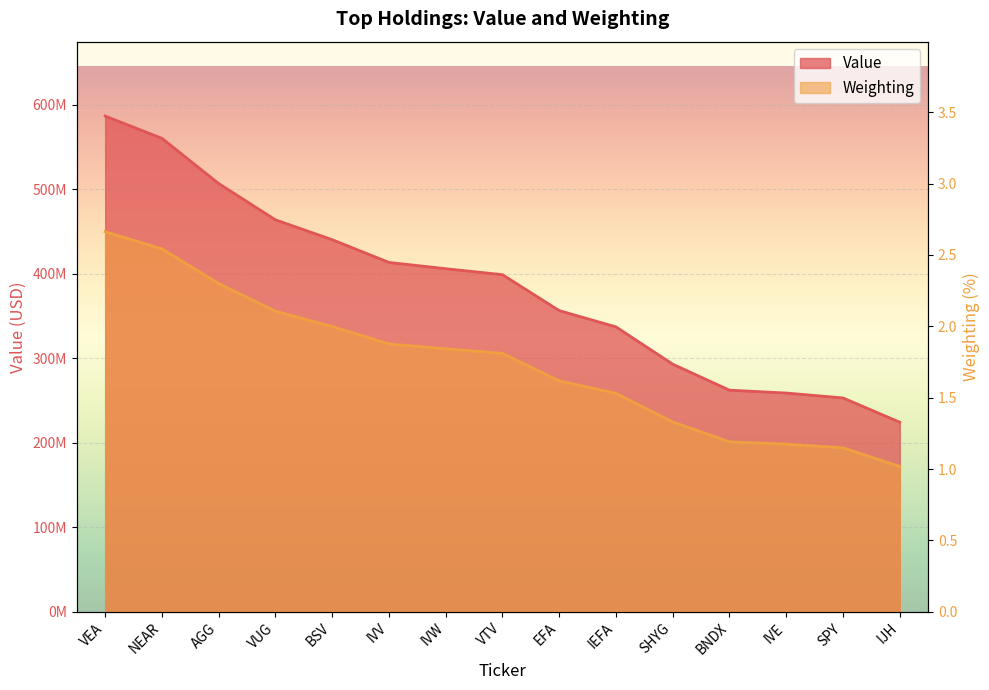

Reading left to right, transcribe all the data shown in this chart.

Value: 586384000.0	560038000.0	506545000.0	463630000.0	440142000.0	413251000.0	405835000.0	398756000.0	356282000.0	337028000.0	292902000.0	262156000.0	258777000.0	252971000.0	224276000.0
Weighting: 2.7	2.5	2.3	2.1	2.0	1.9	1.8	1.8	1.6	1.5	1.3	1.2	1.2	1.1	1.0